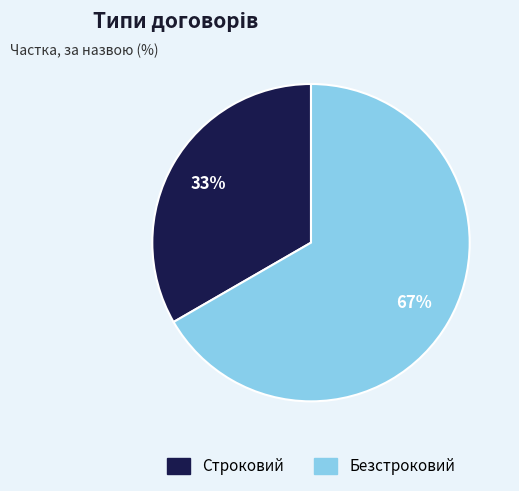

Count the number of slices in the pie.

2